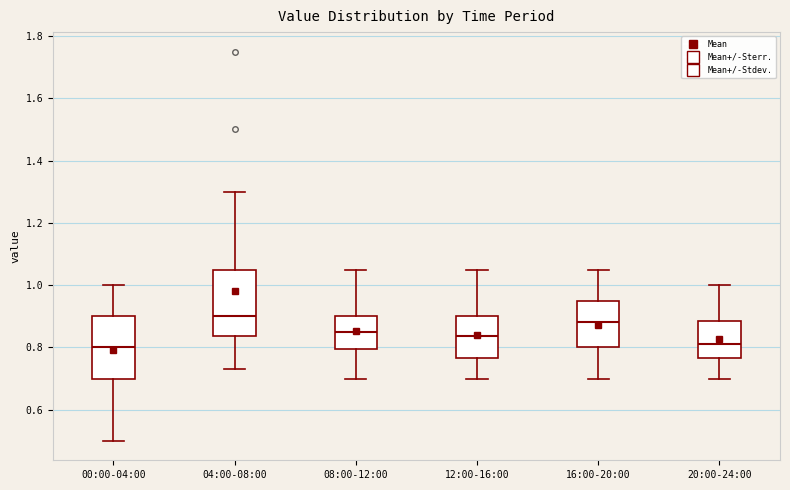

Reading left to right, transcribe this box plot: for each box, give where its median line is, the range the box spans, and where its two whiskers end, as read against the y-axis. The values are not printed on the chart, so give them approximately, as read against the axis.

00:00-04:00: median 0.80, box 0.70 to 0.90, whiskers 0.50 to 1.00
04:00-08:00: median 0.90, box 0.84 to 1.06, whiskers 0.74 to 1.30
08:00-12:00: median 0.86, box 0.80 to 0.90, whiskers 0.70 to 1.06
12:00-16:00: median 0.84, box 0.76 to 0.90, whiskers 0.70 to 1.06
16:00-20:00: median 0.88, box 0.80 to 0.96, whiskers 0.70 to 1.06
20:00-24:00: median 0.82, box 0.76 to 0.88, whiskers 0.70 to 1.00